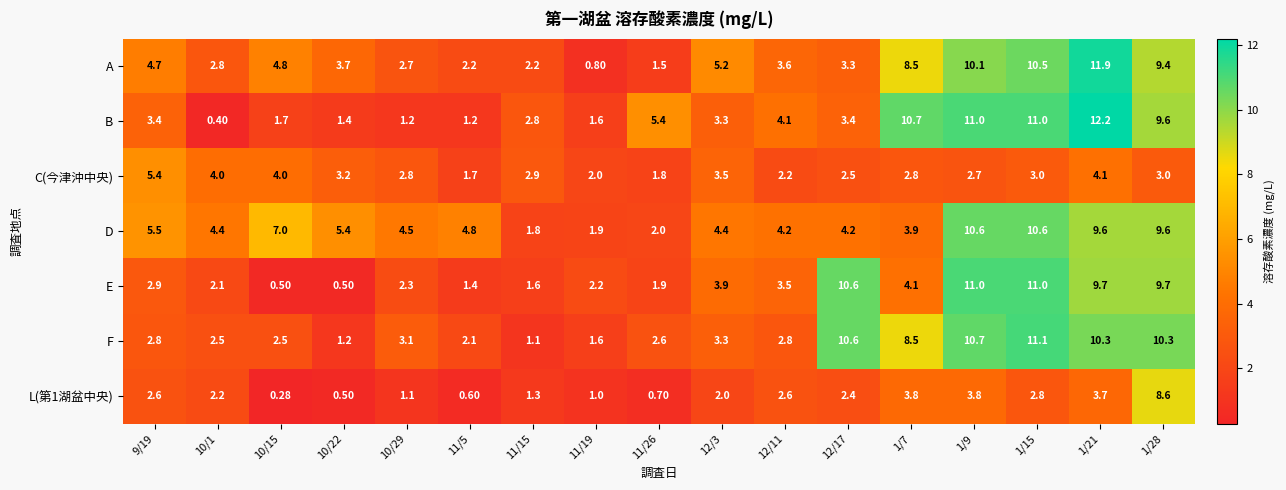

What is the total value across all series at 10/22?

15.9